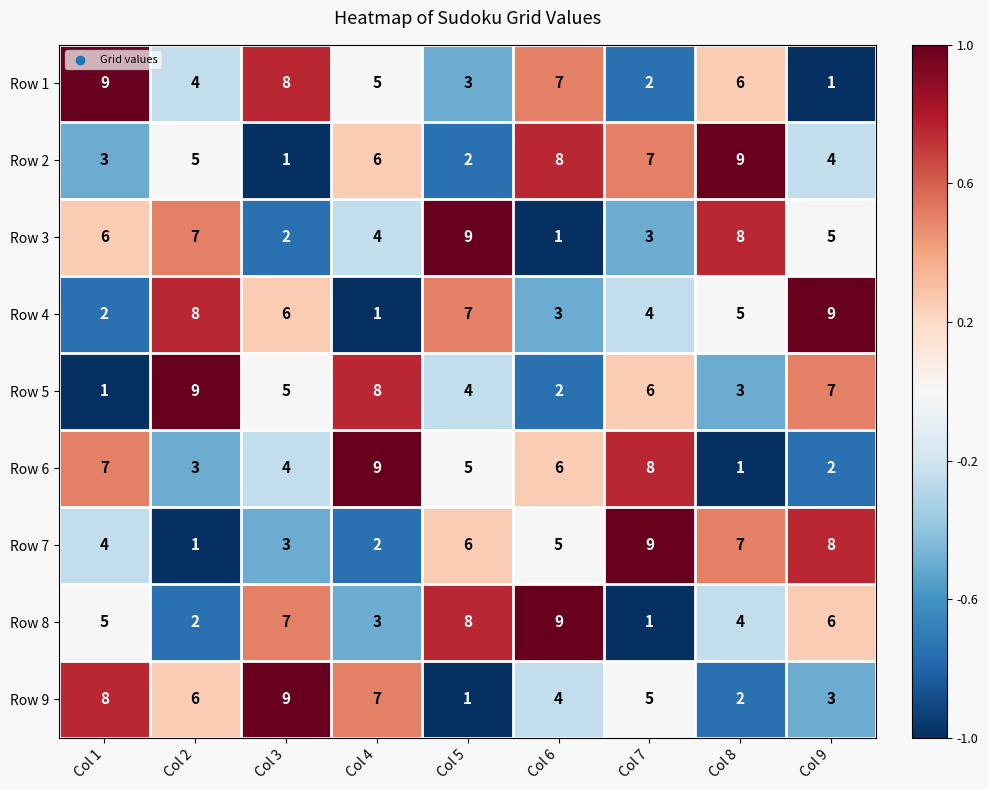

What is the sum of all Row 5 values?

45